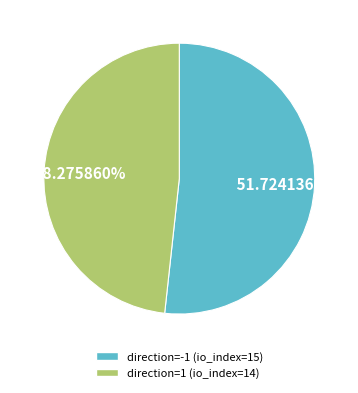

The direction=-1 (io_index=15) slice represents 52% of the pie. True or false?

True